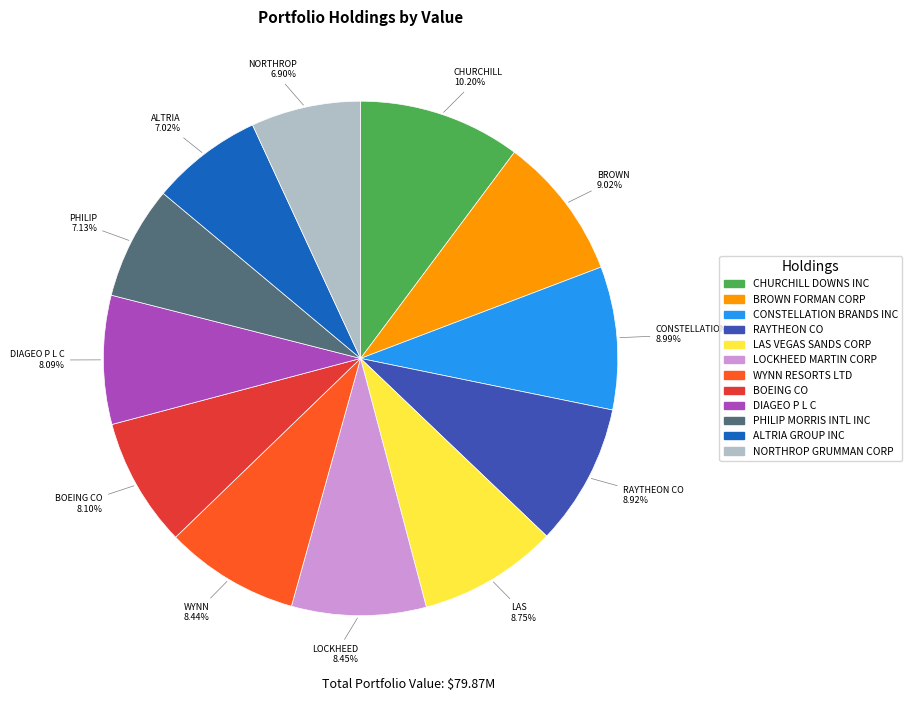

What is the ratio of the value at CHURCHILL DOWNS INC to the value at WYNN RESORTS LTD?

1.2